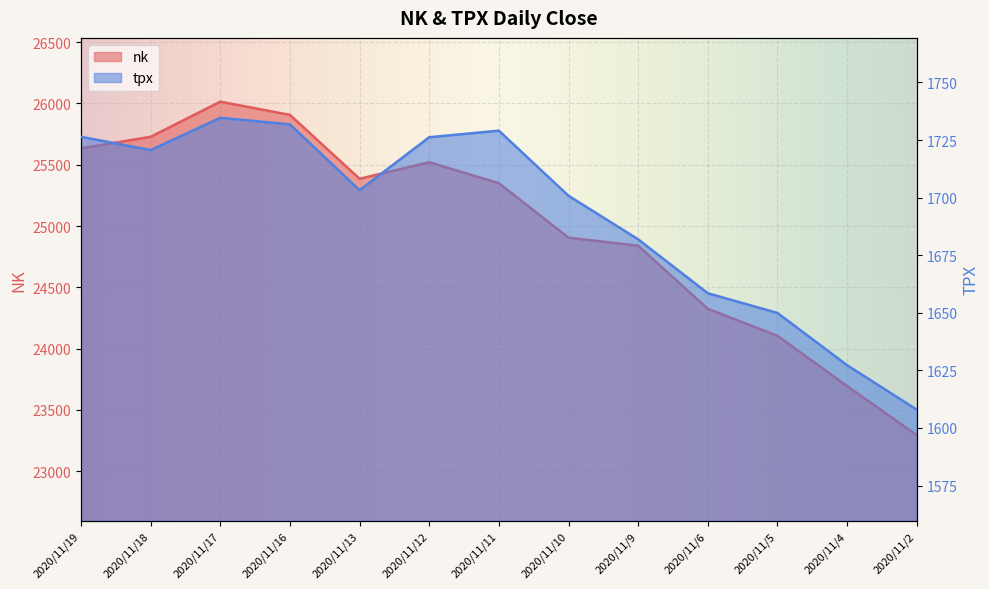

Which series has the largest range (max minus min)?

nk